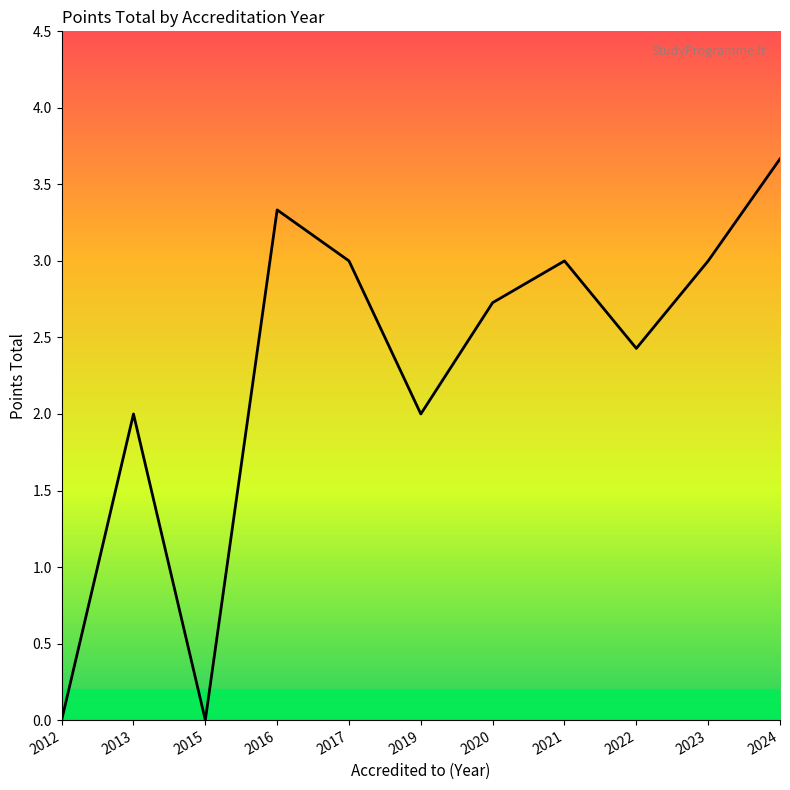

Approximately how many times larger is the value at 2024 compared to 2023?

1.2